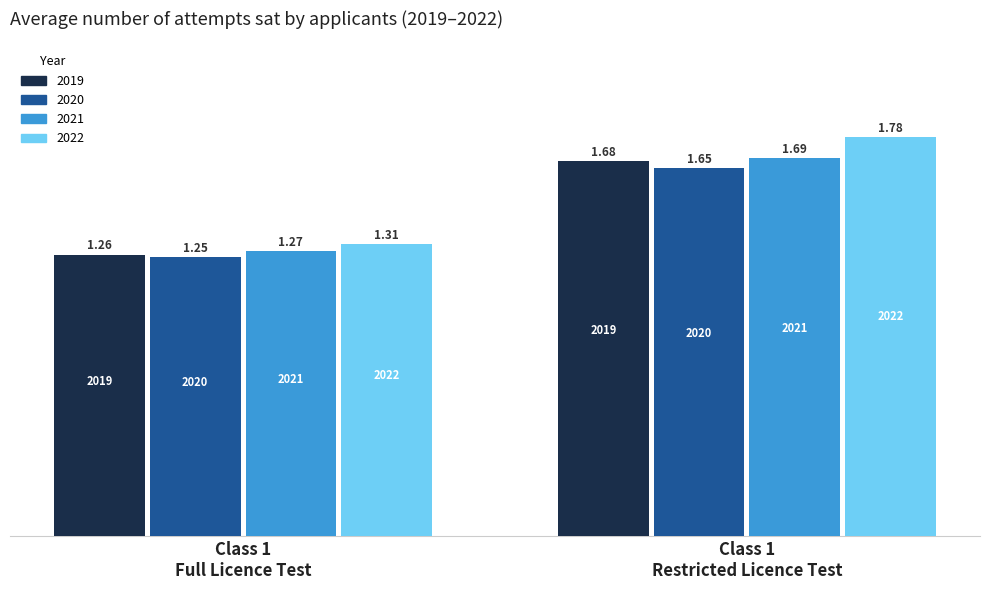

What is the label of the 2nd bar from the right?

Class 1
Full Licence Test